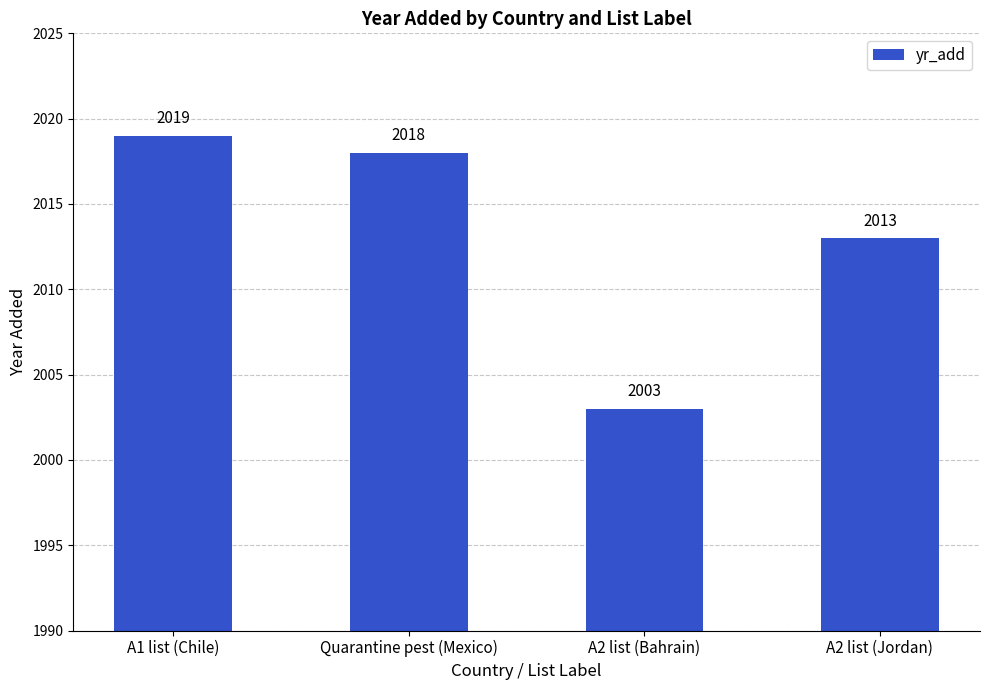

List the labels in order of value, smallest first.

A2 list (Bahrain), A2 list (Jordan), Quarantine pest (Mexico), A1 list (Chile)